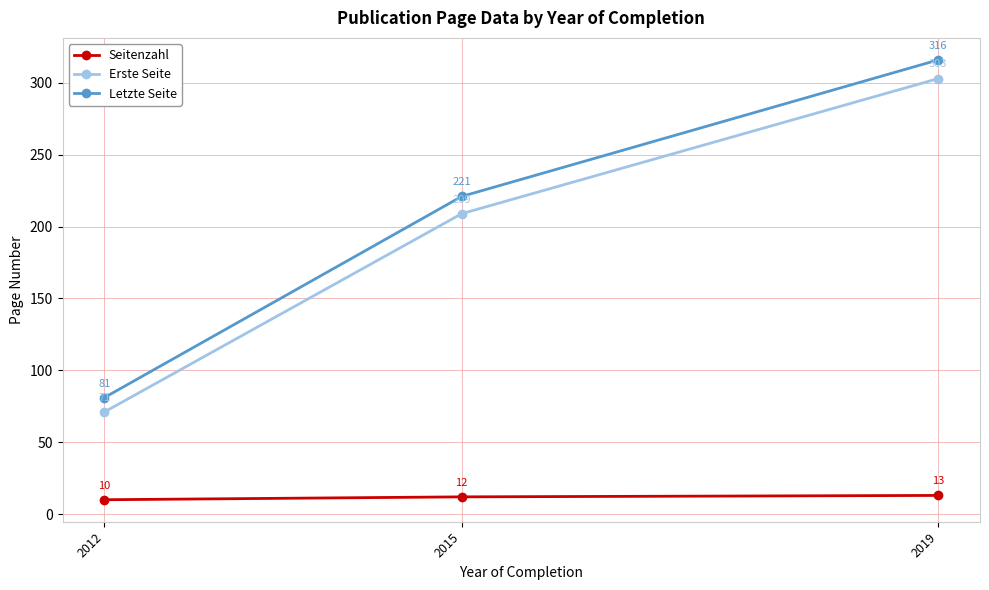

What is the smallest value displayed?

10